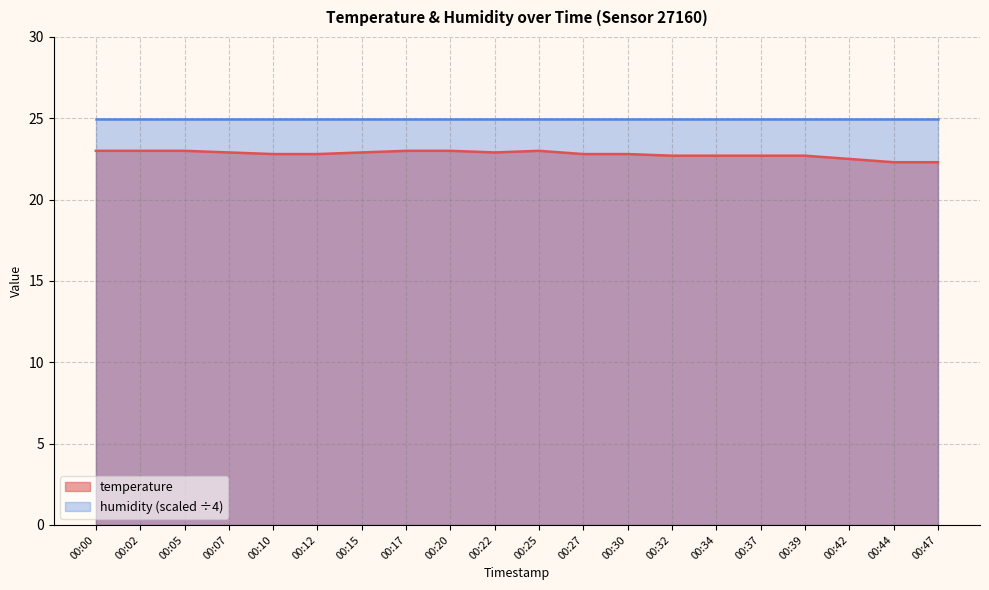

What is the value of the 4th point from the left?

22.9